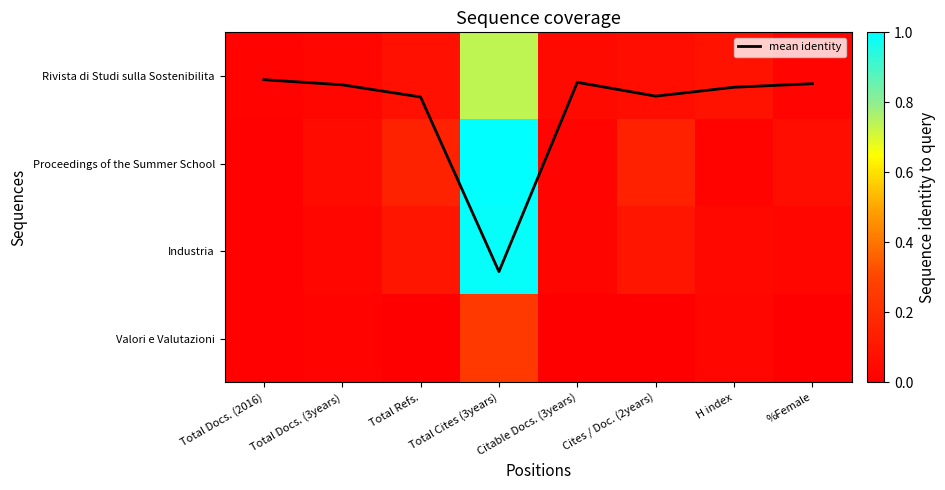

At which label is Rivista di Studi sulla Sostenibilita closest to 0?

Total Docs. (2016)